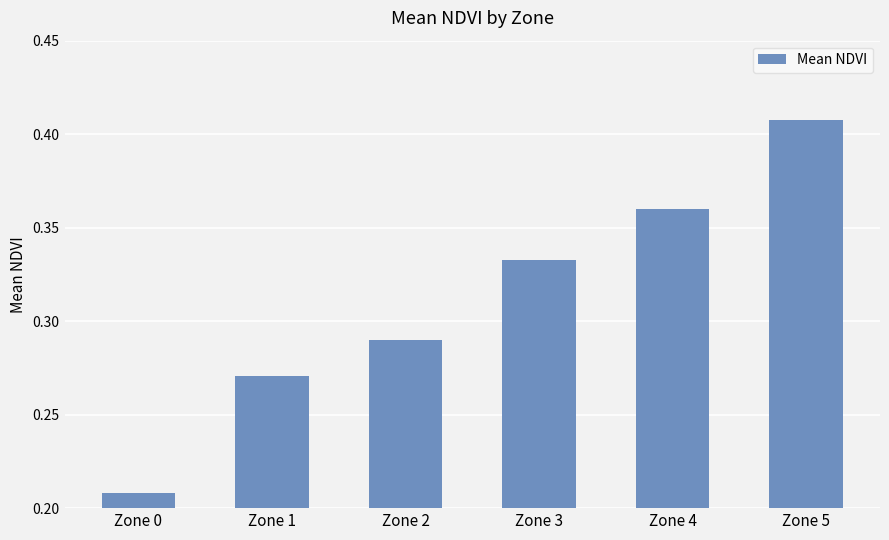

Count the number of data series in this chart.

1